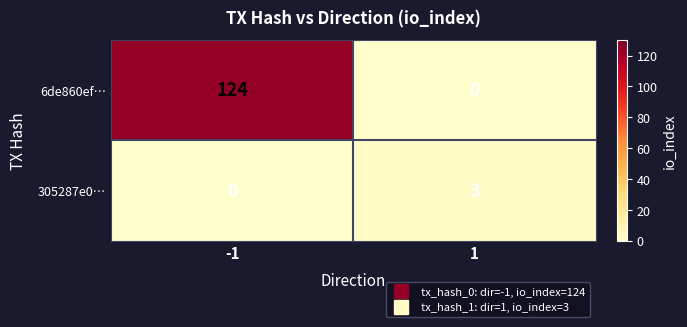

What is the approximate value of 6de860ef… at -1, to the nearest 10?

120